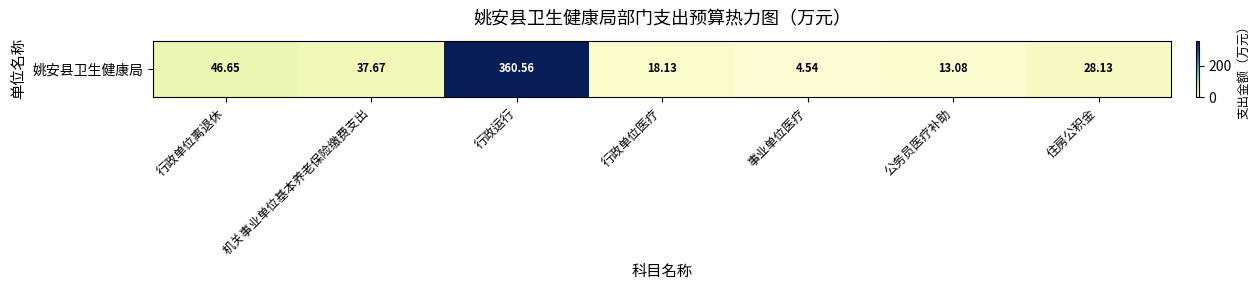

Reading right to left, list all the values displayed in this chart.

28.1	13.1	4.5	18.1	360.6	37.7	46.7